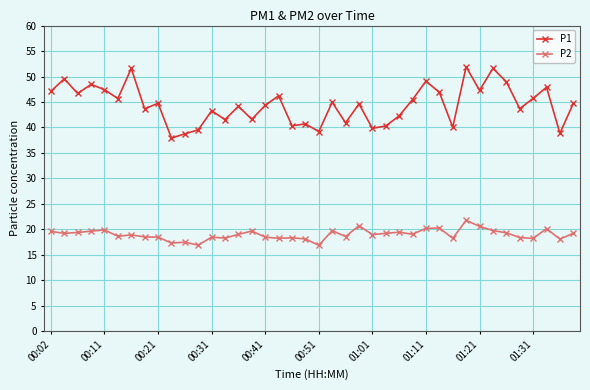

What is the value of the P2 point at the 39th from the left?

18.1